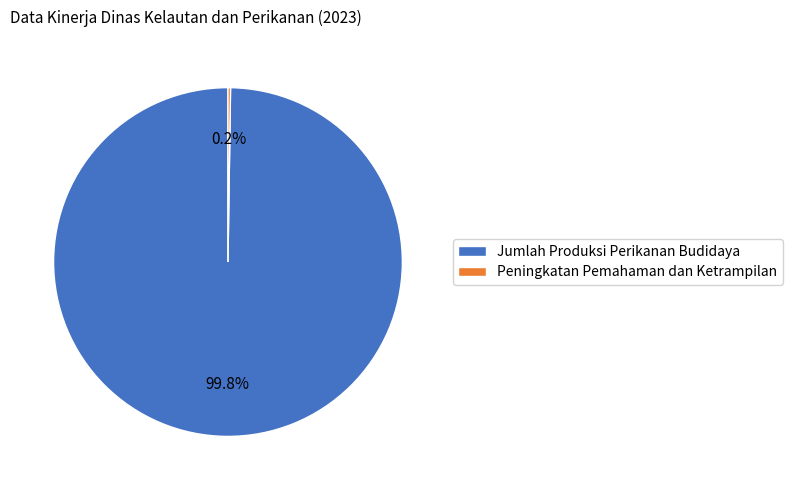

What is the largest slice in the pie chart?

Jumlah Produksi Perikanan Budidaya